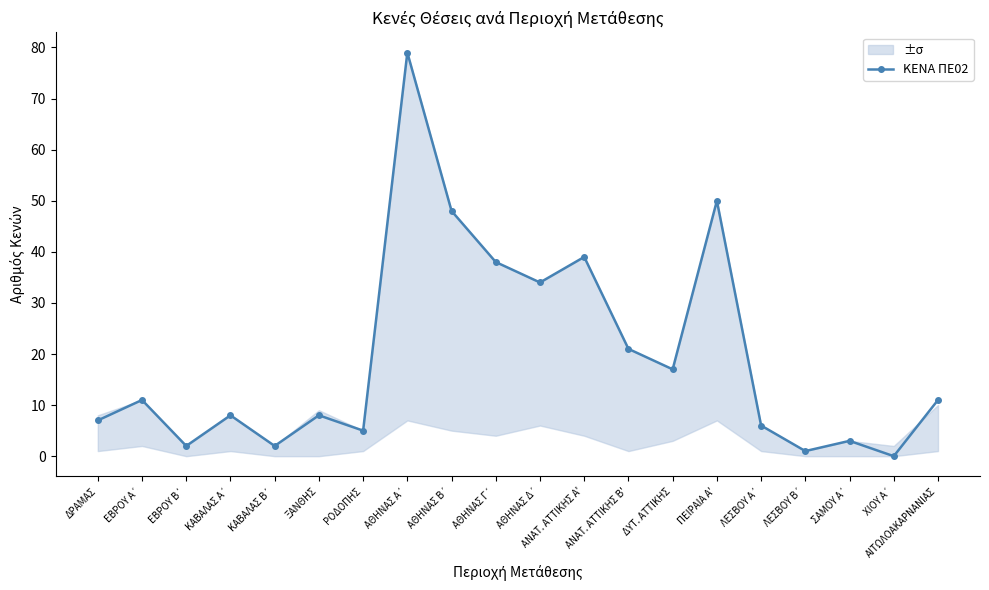

How many values are above zero?

19